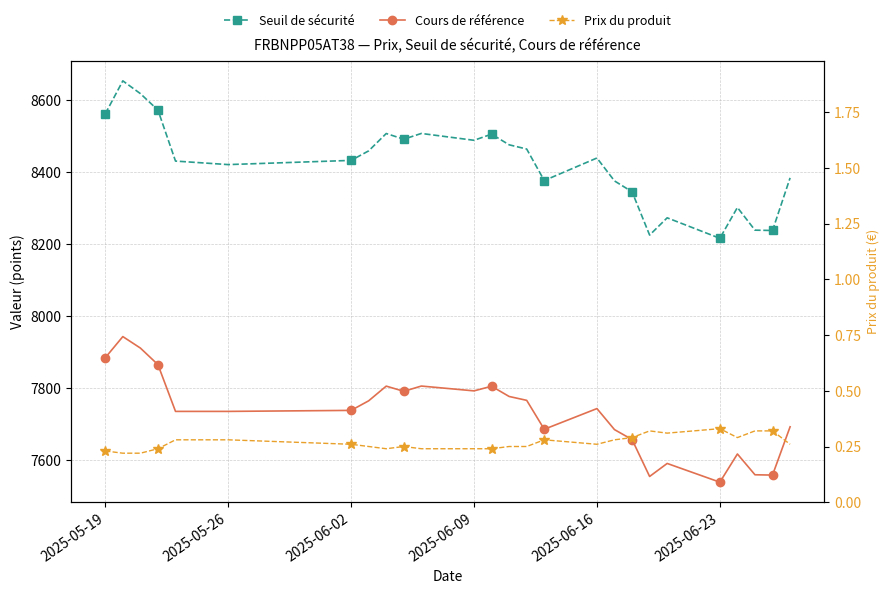

The Seuil de sécurité series shows 12736.7 at 2025-06-09. True or false?

False